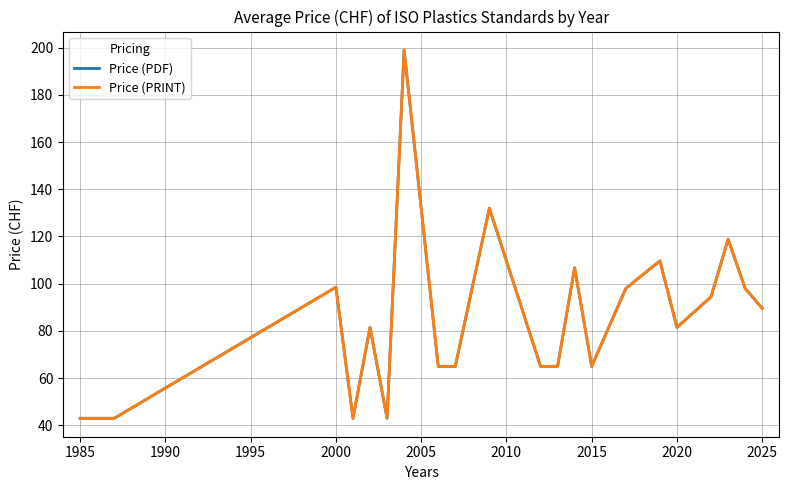

Is this an area chart (filled region under the line)?

No